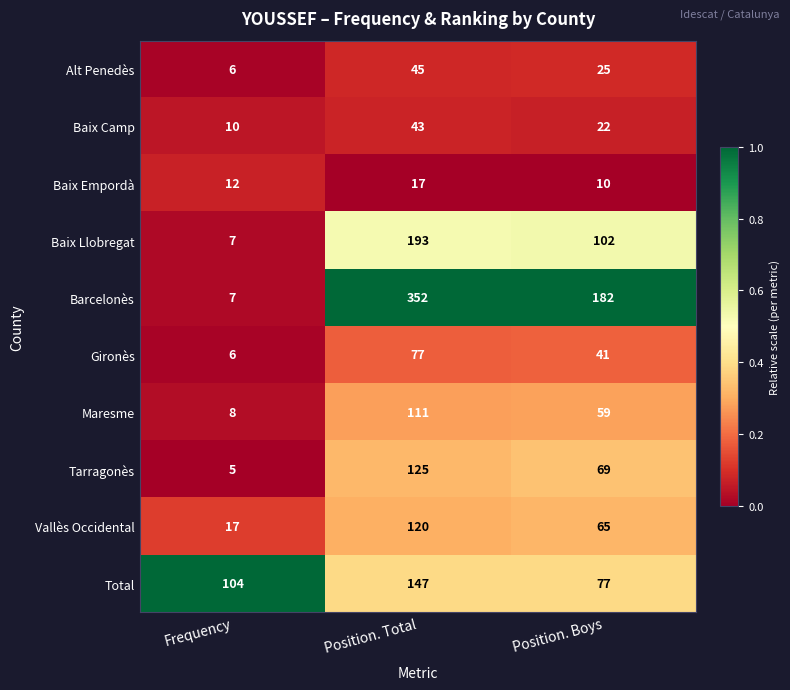

Reading right to left, extract all data points from this chart.

Alt Penedès: Position. Boys=25	Position. Total=45	Frequency=6
Baix Camp: Position. Boys=22	Position. Total=43	Frequency=10
Baix Empordà: Position. Boys=10	Position. Total=17	Frequency=12
Baix Llobregat: Position. Boys=102	Position. Total=193	Frequency=7
Barcelonès: Position. Boys=182	Position. Total=352	Frequency=7
Gironès: Position. Boys=41	Position. Total=77	Frequency=6
Maresme: Position. Boys=59	Position. Total=111	Frequency=8
Tarragonès: Position. Boys=69	Position. Total=125	Frequency=5
Vallès Occidental: Position. Boys=65	Position. Total=120	Frequency=17
Total: Position. Boys=77	Position. Total=147	Frequency=104